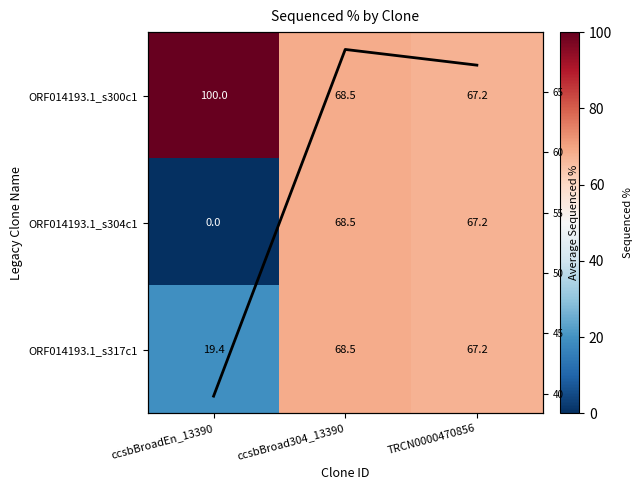

The value of ORF014193.1_s317c1 at ccsbBroad304_13390 is 68.5. True or false?

True